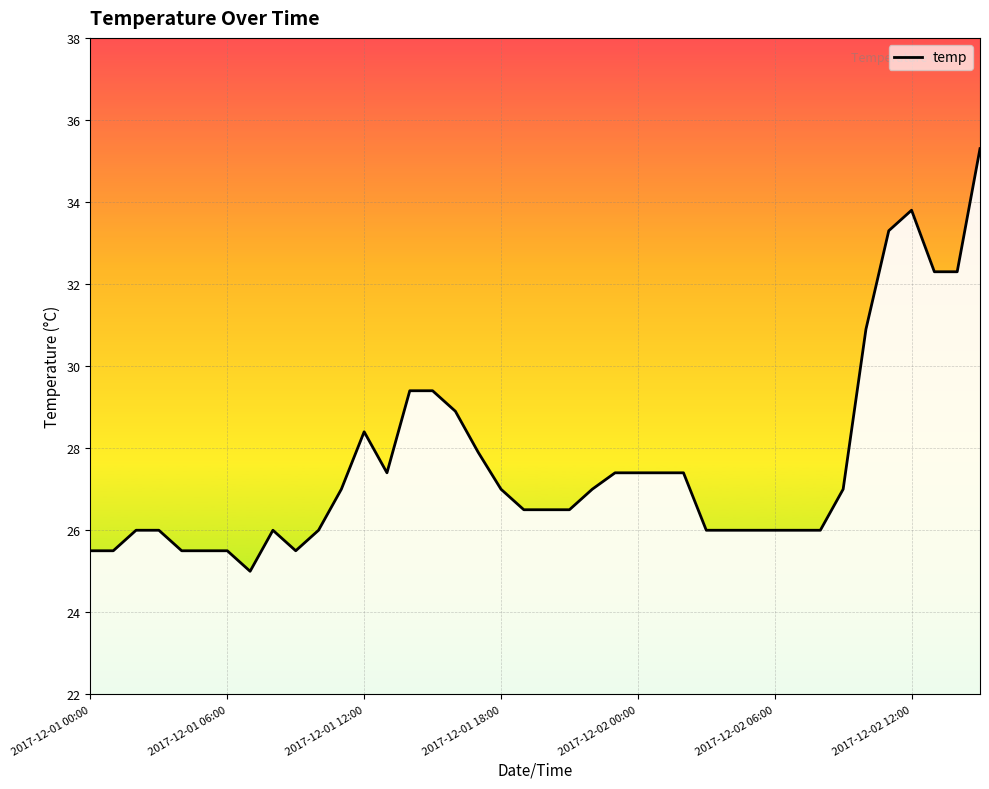

Reading left to right, list all the values displayed in this chart.

25.5	25.5	26.0	26.0	25.5	25.5	25.5	25.0	26.0	25.5	26.0	27.0	28.4	27.4	29.4	29.4	28.9	27.9	27.0	26.5	26.5	26.5	27.0	27.4	27.4	27.4	27.4	26.0	26.0	26.0	26.0	26.0	26.0	27.0	30.9	33.3	33.8	32.3	32.3	35.3